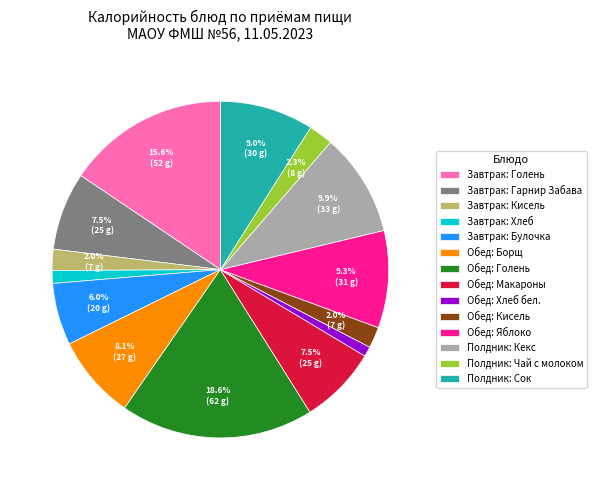

Which slice is the largest?

Обед: Голень